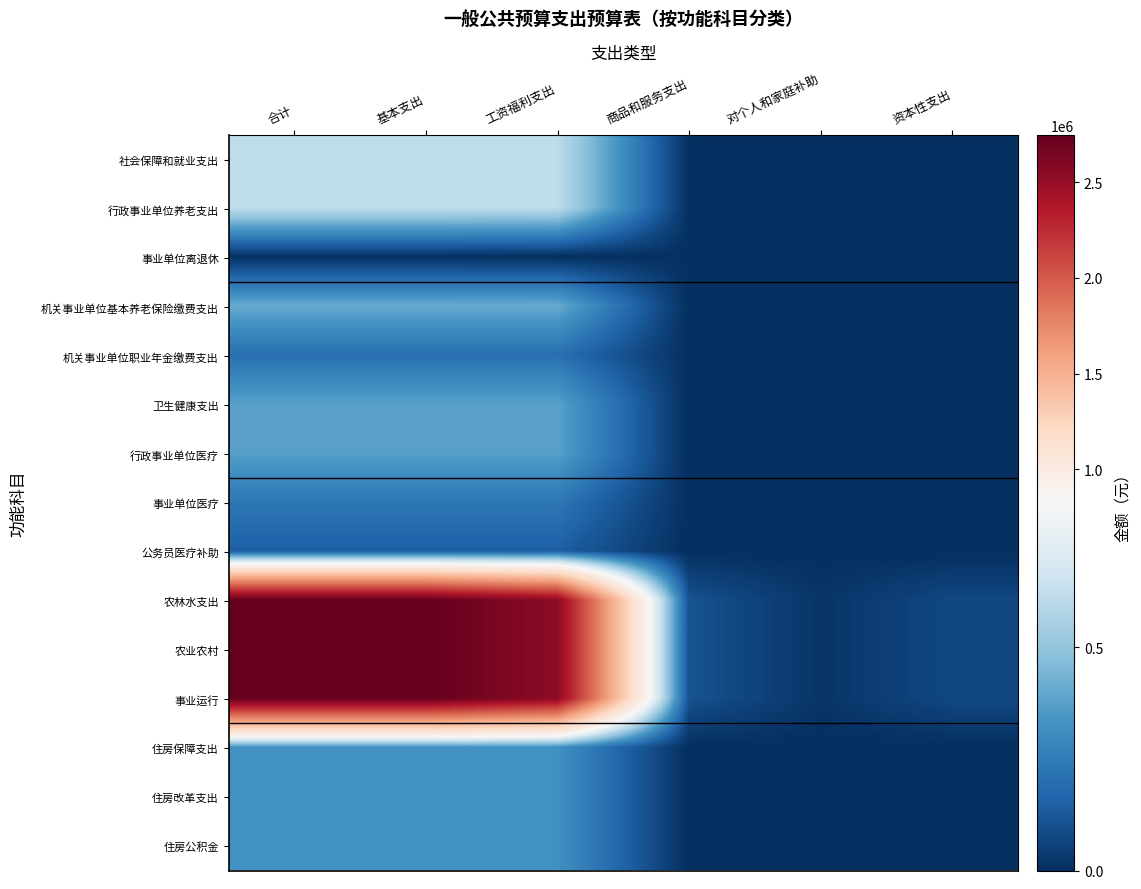

Reading right to left, what are all the values shown in this chart?

社会保障和就业支出: 资本性支出=0.0	对个人和家庭补助=0.0	商品和服务支出=4900.0	工资福利支出=611573.1	基本支出=616473.1	合计=616473.1
行政事业单位养老支出: 资本性支出=0.0	对个人和家庭补助=0.0	商品和服务支出=4900.0	工资福利支出=611573.1	基本支出=616473.1	合计=616473.1
事业单位离退休: 资本性支出=0.0	对个人和家庭补助=0.0	商品和服务支出=4900.0	工资福利支出=0.0	基本支出=4900.0	合计=4900.0
机关事业单位基本养老保险缴费支出: 资本性支出=0.0	对个人和家庭补助=0.0	商品和服务支出=0.0	工资福利支出=407715.4	基本支出=407715.4	合计=407715.4
机关事业单位职业年金缴费支出: 资本性支出=0.0	对个人和家庭补助=0.0	商品和服务支出=0.0	工资福利支出=203857.7	基本支出=203857.7	合计=203857.7
卫生健康支出: 资本性支出=0.0	对个人和家庭补助=0.0	商品和服务支出=0.0	工资福利支出=376649.8	基本支出=376649.8	合计=376649.8
行政事业单位医疗: 资本性支出=0.0	对个人和家庭补助=0.0	商品和服务支出=0.0	工资福利支出=376649.8	基本支出=376649.8	合计=376649.8
事业单位医疗: 资本性支出=0.0	对个人和家庭补助=0.0	商品和服务支出=0.0	工资福利支出=228989.8	基本支出=228989.8	合计=228989.8
公务员医疗补助: 资本性支出=0.0	对个人和家庭补助=0.0	商品和服务支出=0.0	工资福利支出=147660.0	基本支出=147660.0	合计=147660.0
农林水支出: 资本性支出=77000.0	对个人和家庭补助=18972.0	商品和服务支出=107931.5	工资福利支出=2540933.8	基本支出=2744837.3	合计=2744837.3
农业农村: 资本性支出=77000.0	对个人和家庭补助=18972.0	商品和服务支出=107931.5	工资福利支出=2540933.8	基本支出=2744837.3	合计=2744837.3
事业运行: 资本性支出=77000.0	对个人和家庭补助=18972.0	商品和服务支出=107931.5	工资福利支出=2540933.8	基本支出=2744837.3	合计=2744837.3
住房保障支出: 资本性支出=0.0	对个人和家庭补助=0.0	商品和服务支出=0.0	工资福利支出=321721.9	基本支出=321721.9	合计=321721.9
住房改革支出: 资本性支出=0.0	对个人和家庭补助=0.0	商品和服务支出=0.0	工资福利支出=321721.9	基本支出=321721.9	合计=321721.9
住房公积金: 资本性支出=0.0	对个人和家庭补助=0.0	商品和服务支出=0.0	工资福利支出=321721.9	基本支出=321721.9	合计=321721.9